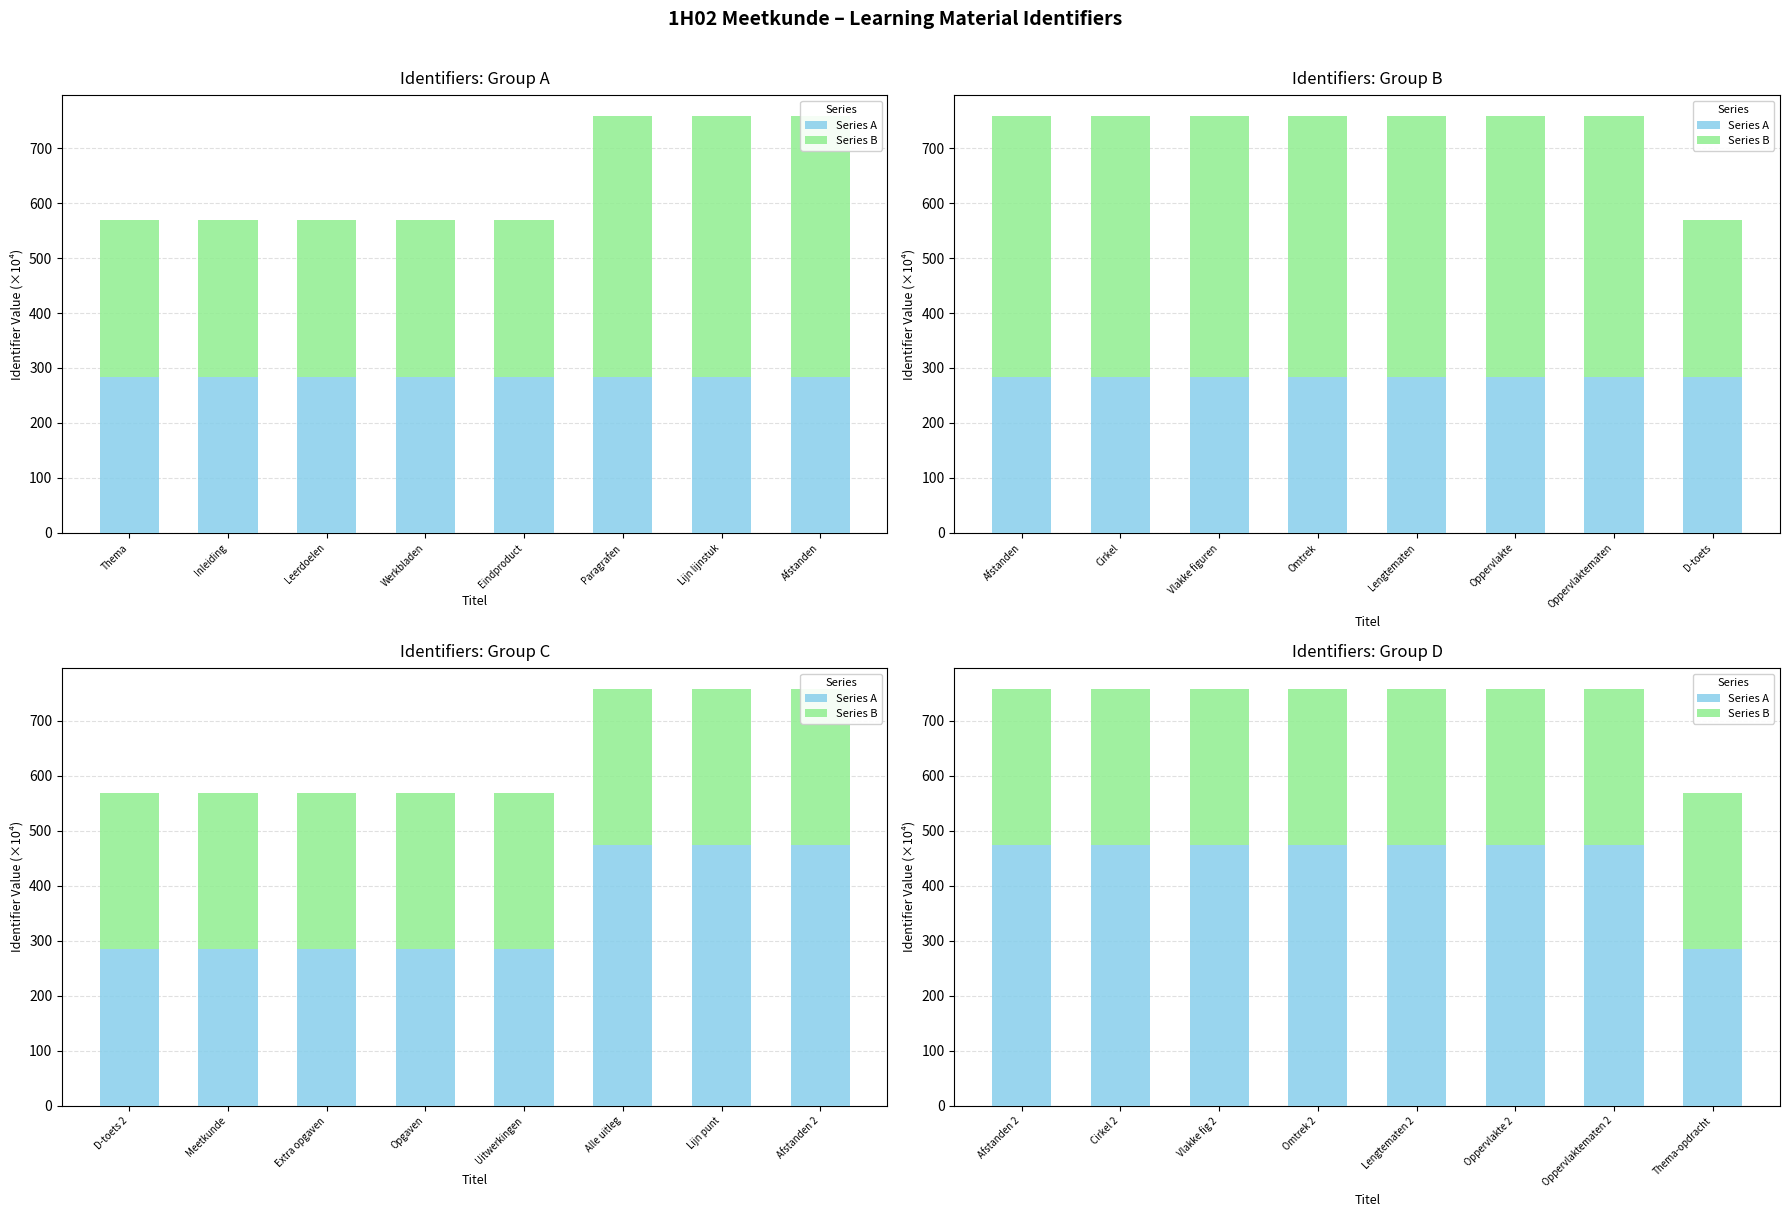

The Series B series shows 119.4 at Thema-opdracht. True or false?

False